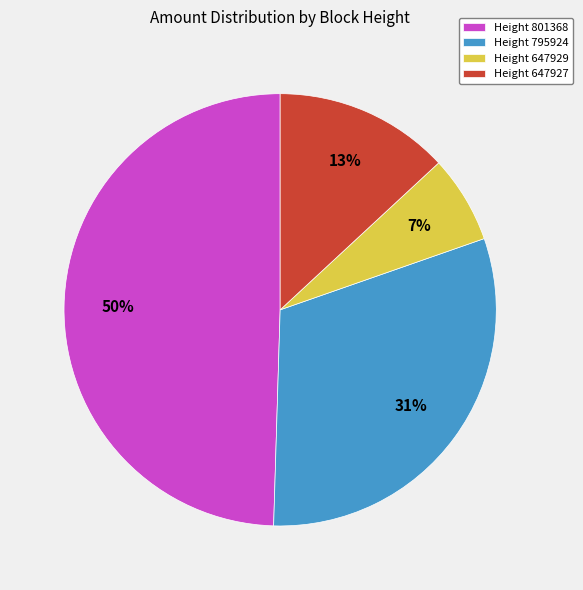

The Height 647927 slice represents 26% of the pie. True or false?

False